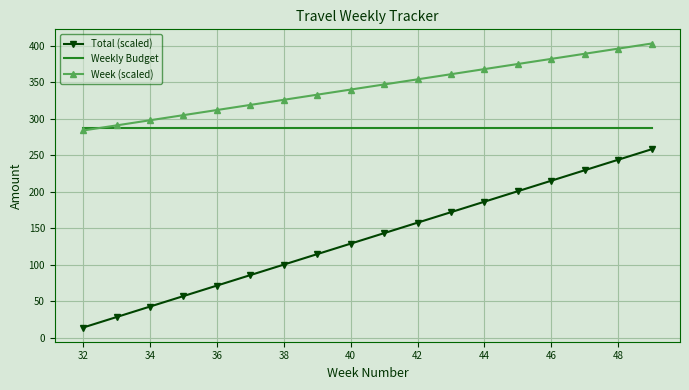

Rank the series by their maximum value, from lowest to highest.

Total (scaled), Weekly Budget, Week (scaled)